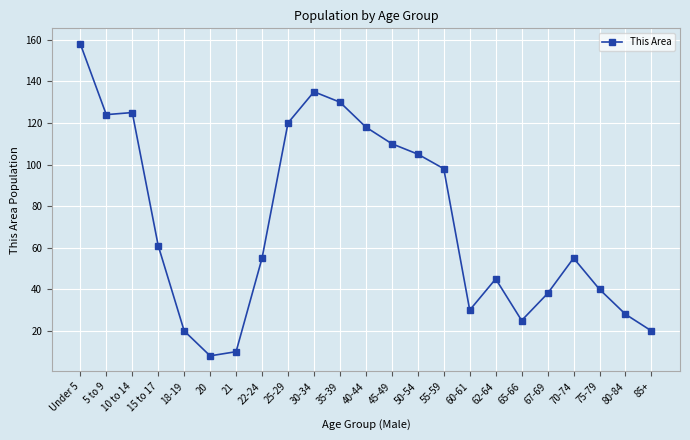

The value at 25-29 is 120. True or false?

True